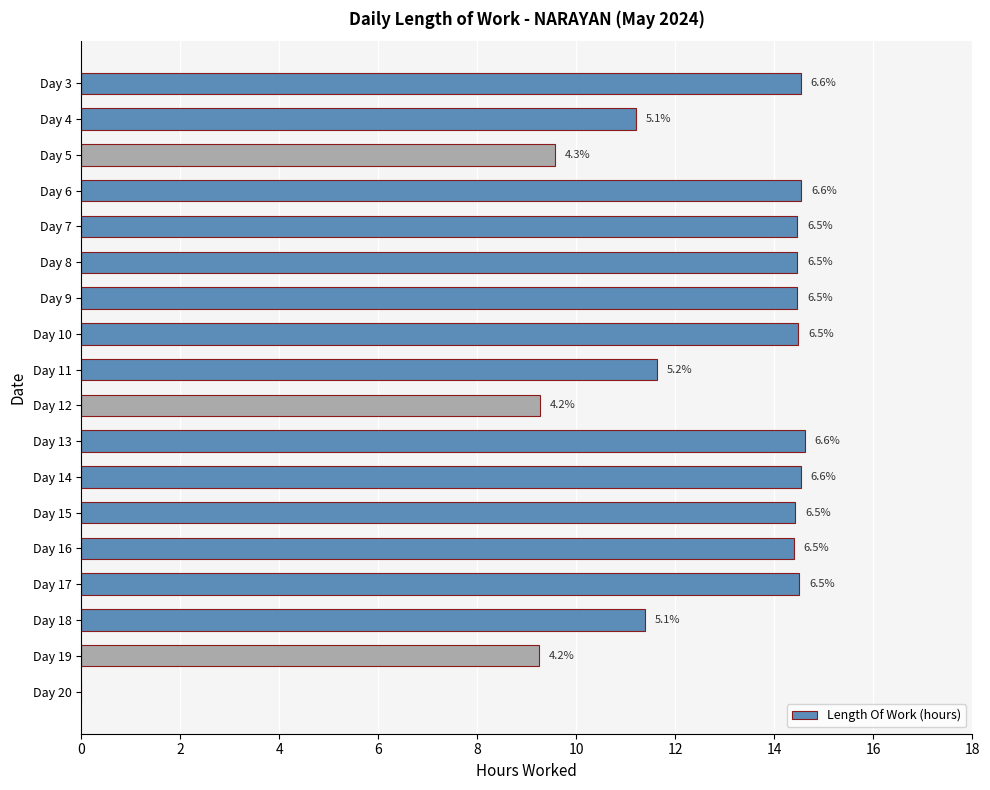

How many values are above zero?

17